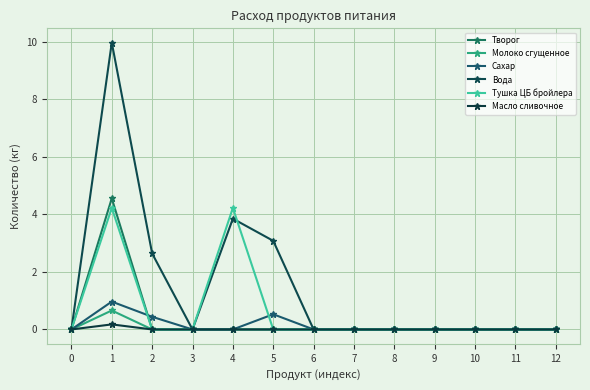

What is the value of the Тушка ЦБ бройлера point at the 5th from the left?

4.2